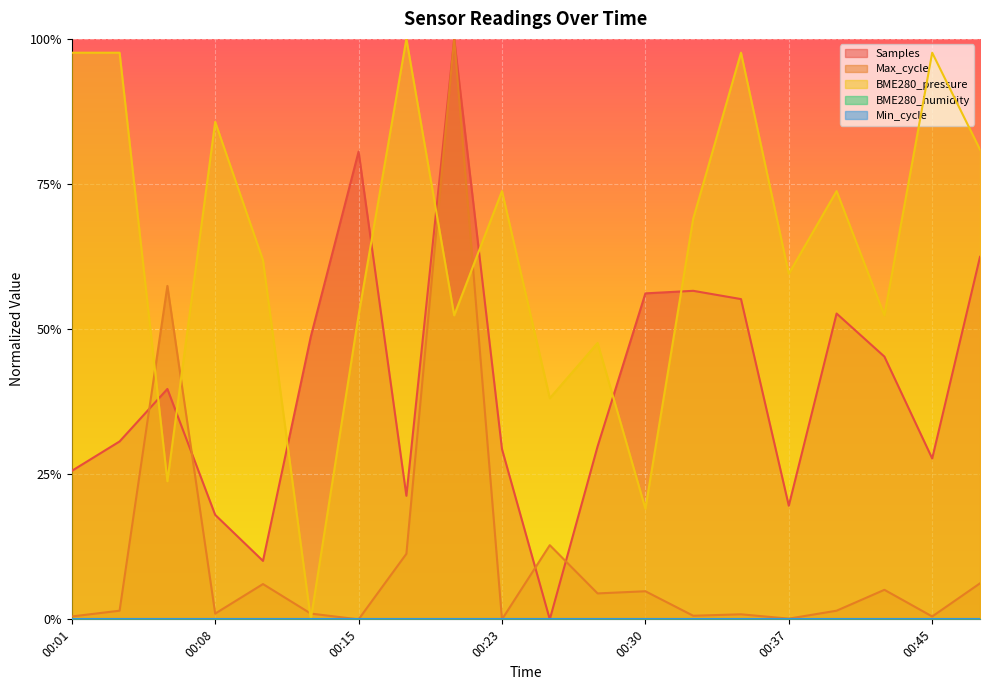

Which category has the lowest value in the Max_cycle series?

00:15